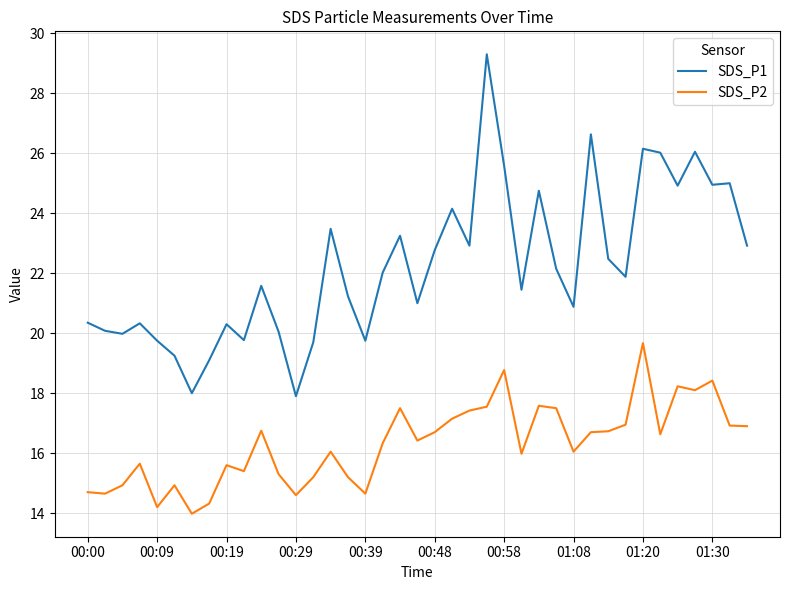

Which series has the widest spread of values?

SDS_P1